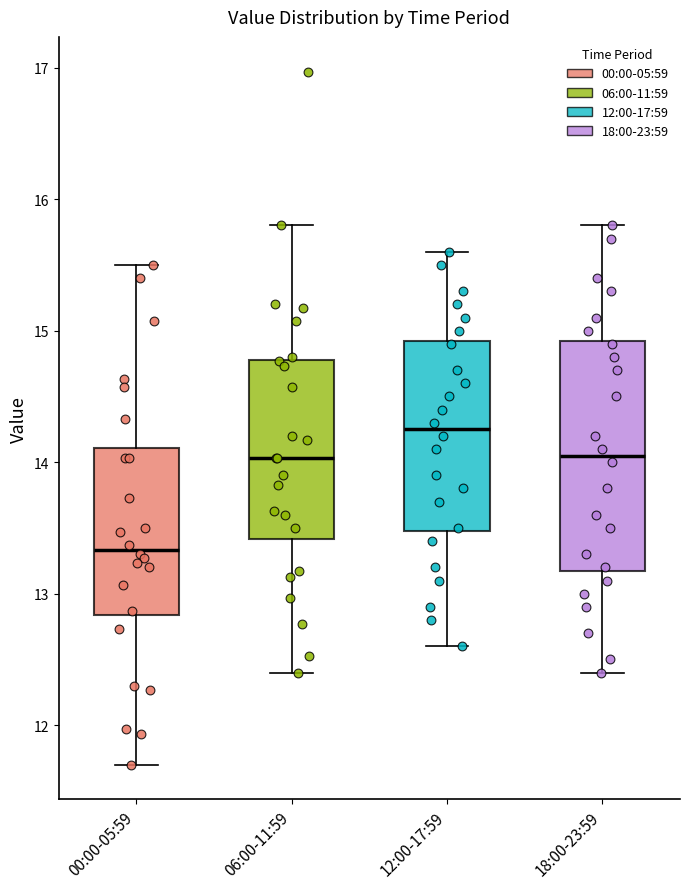

Which box has the highest median line?

12:00-17:59